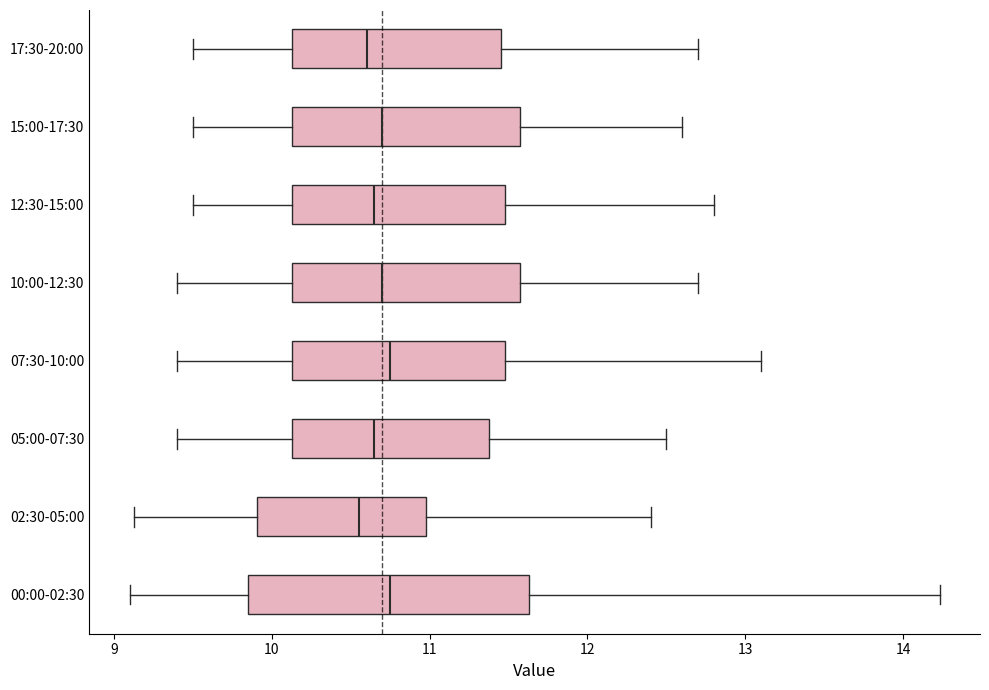

Which box is the widest, from its left edge to its right edge?

00:00-02:30